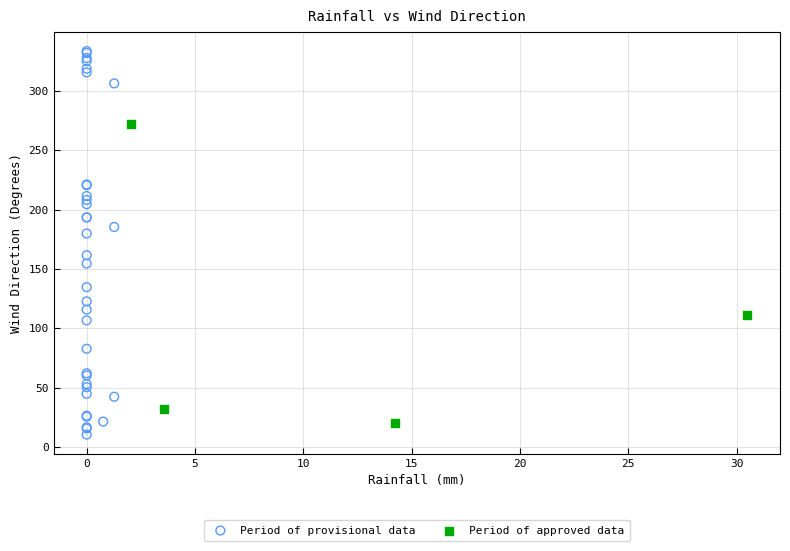

Which series contains the highest Y value?

Period of provisional data